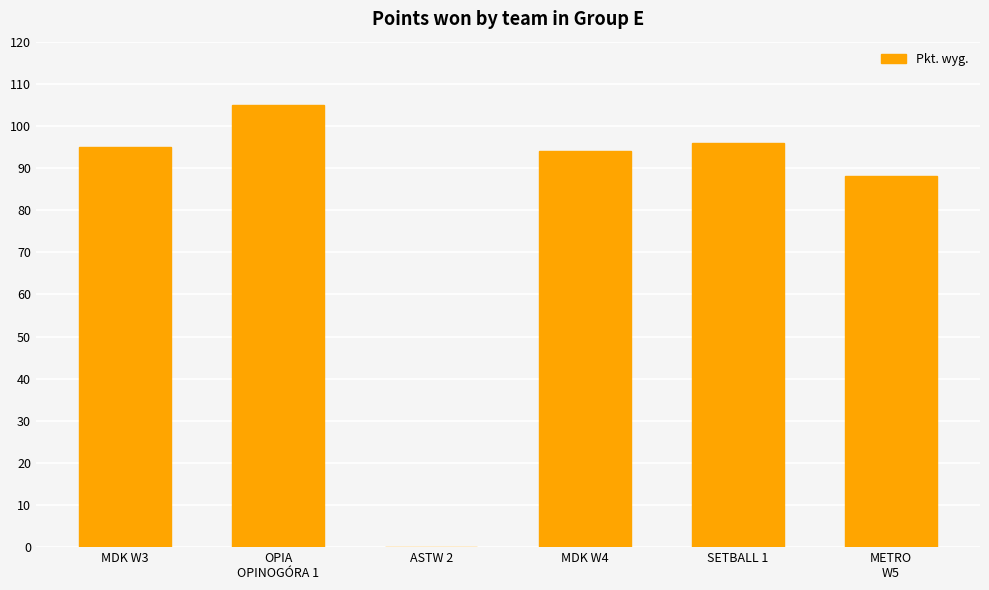

Which category has the highest value across all series?

OPIA
OPINOGÓRA 1